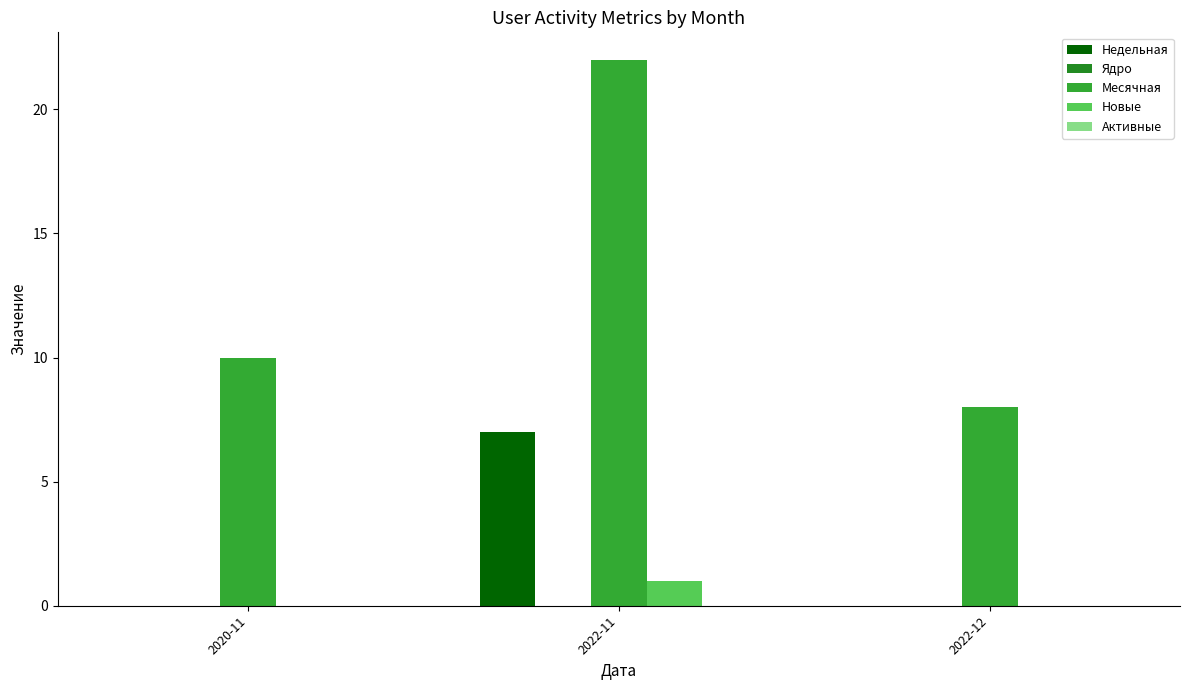

Does the chart contain stacked bars?

No